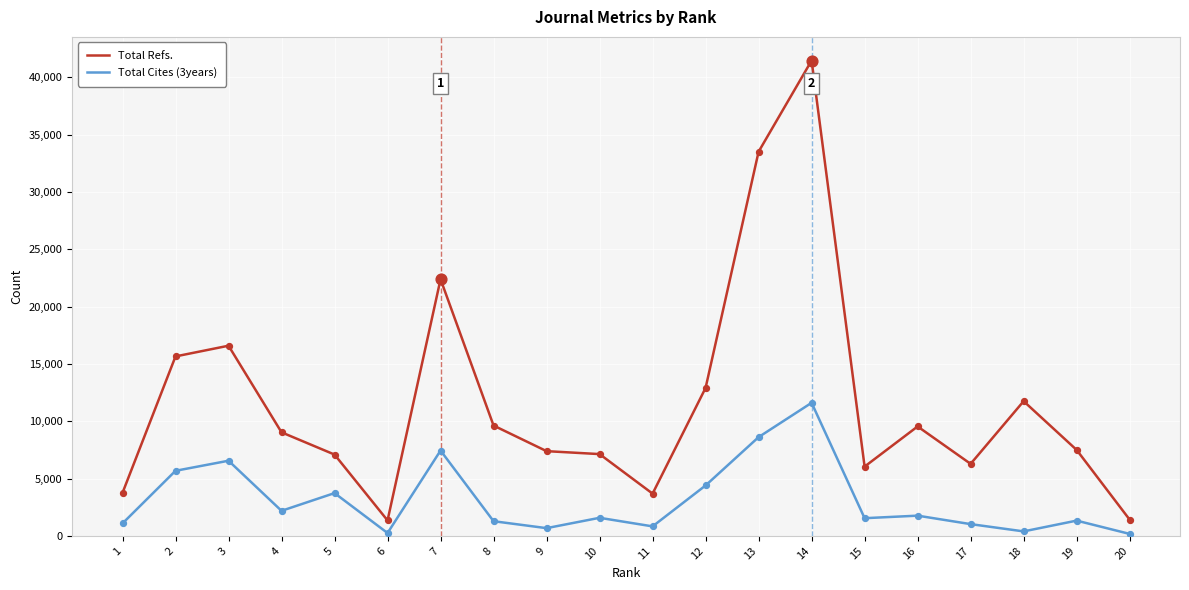

At how many categories does at least one series exceed 36233?

1